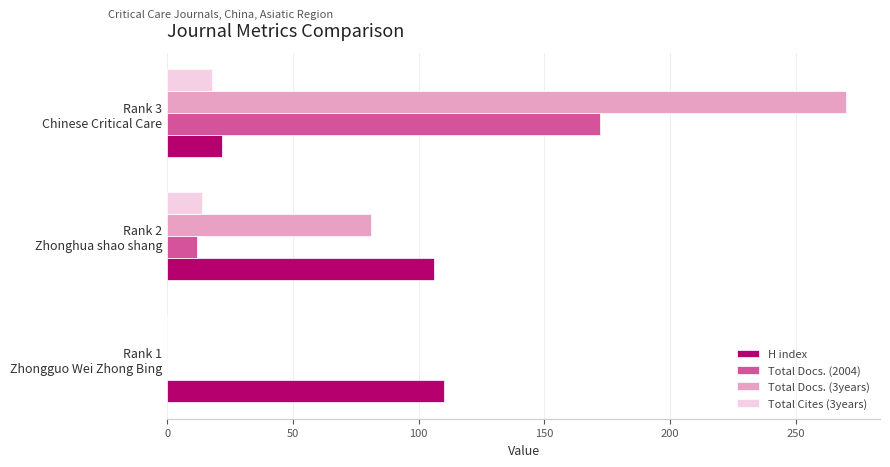

What is the average value of the Total Docs. (3years) series?

117